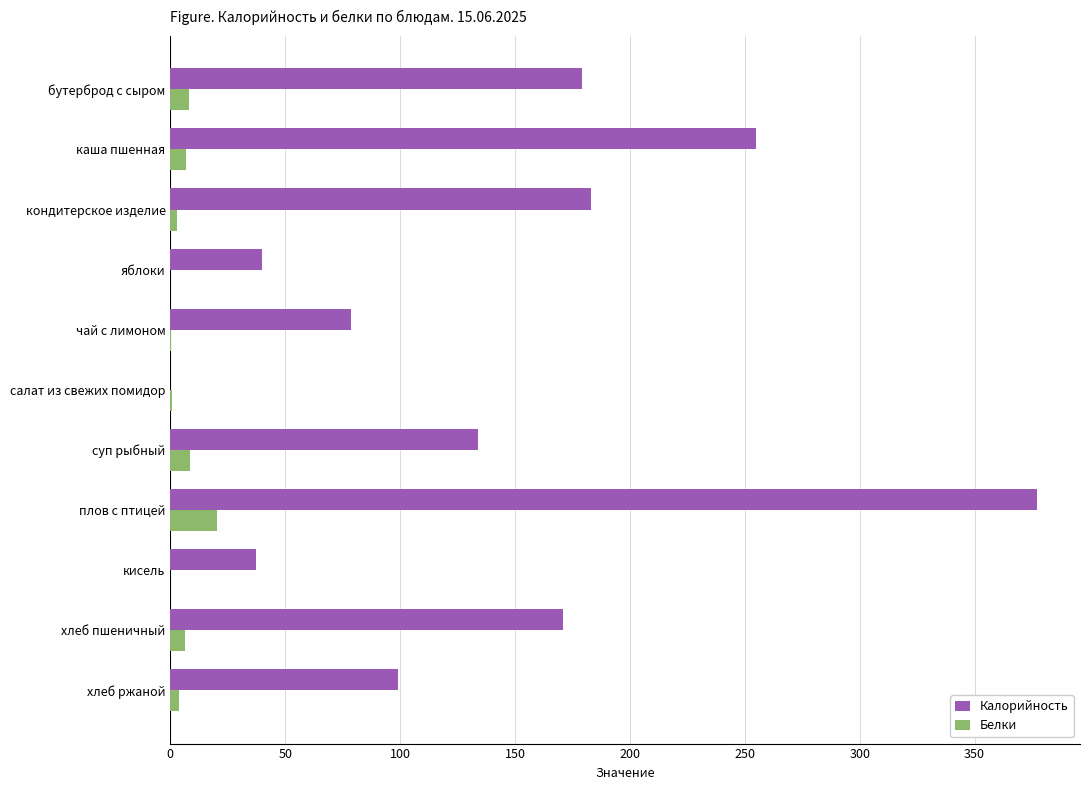

At which category does the chart reach its peak across all series?

плов с птицей